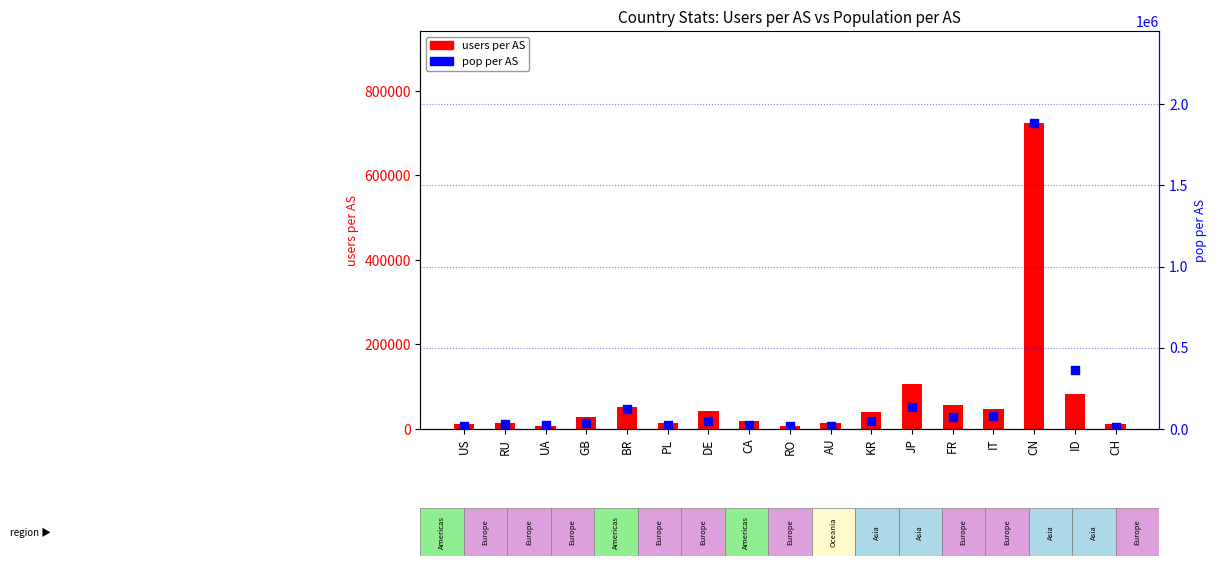

What are all the series names shown in the legend?

users per AS, pop per AS